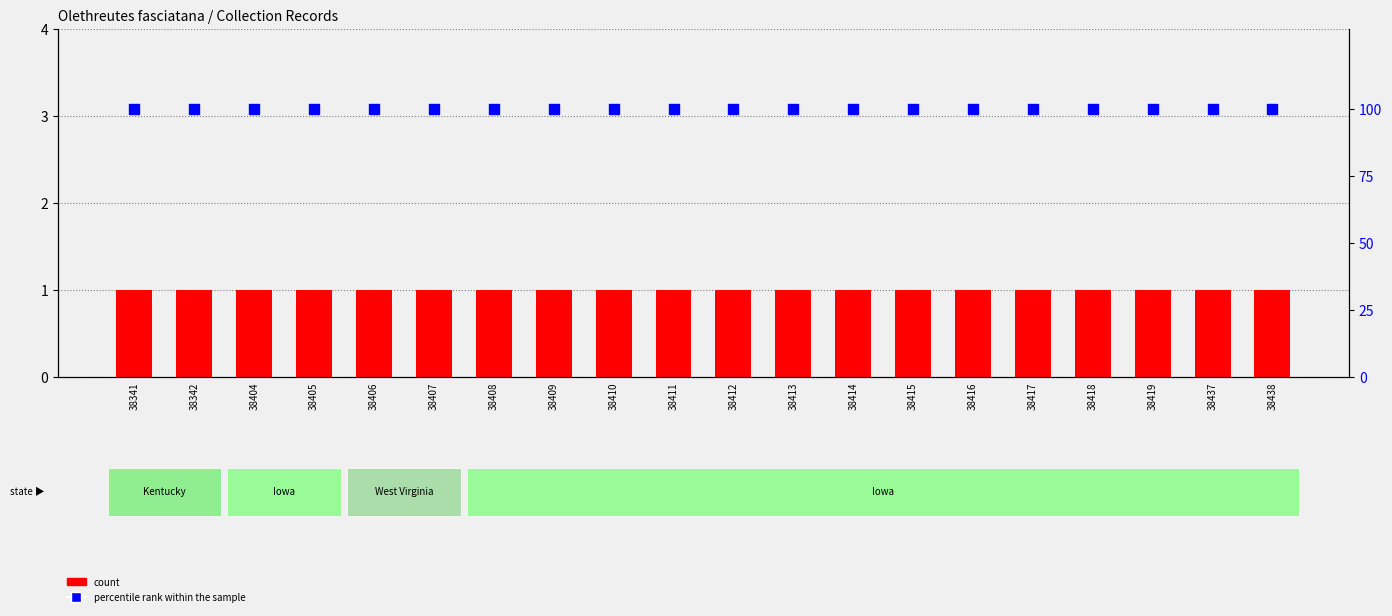

Is it true that percentile rank within the sample equals 137 at 38405?

False